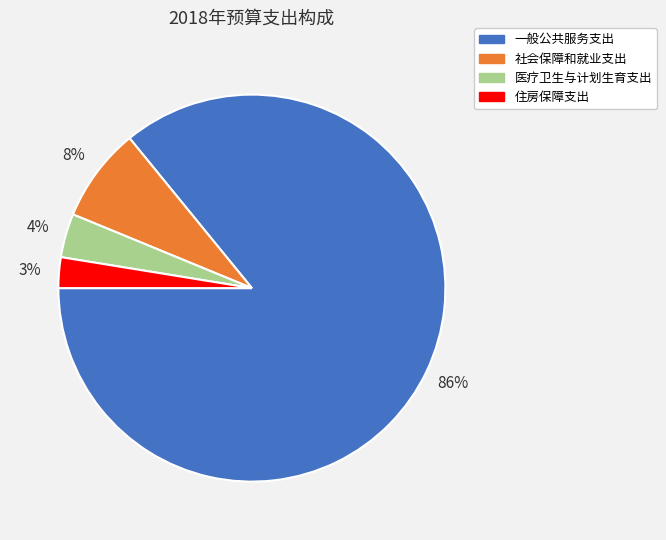

What is the largest slice in the pie chart?

一般公共服务支出